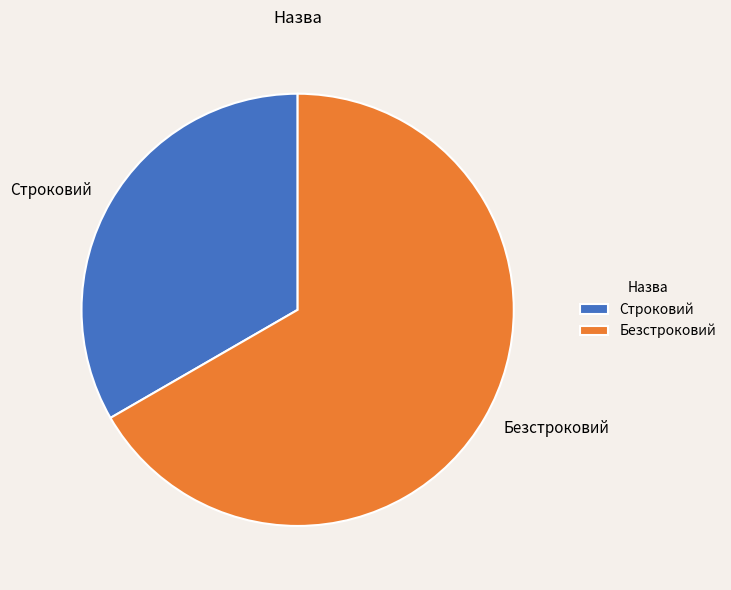

Is the sum of Строковий and Безстроковий greater than half?

Yes